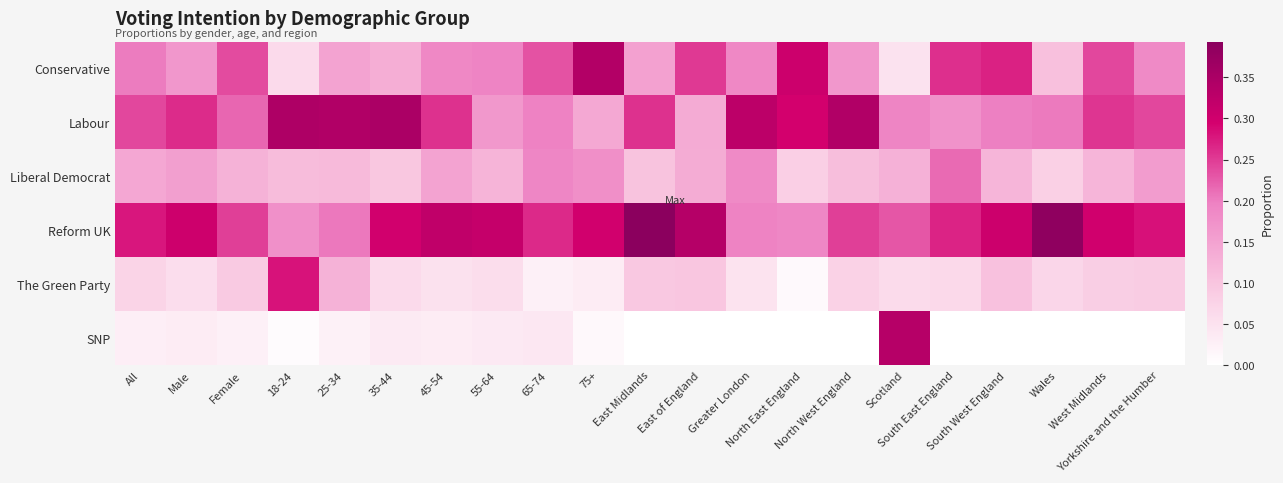

Rank the series by their maximum value, from lowest to highest.

Liberal Democrat, The Green Party, SNP, Conservative, Labour, Reform UK